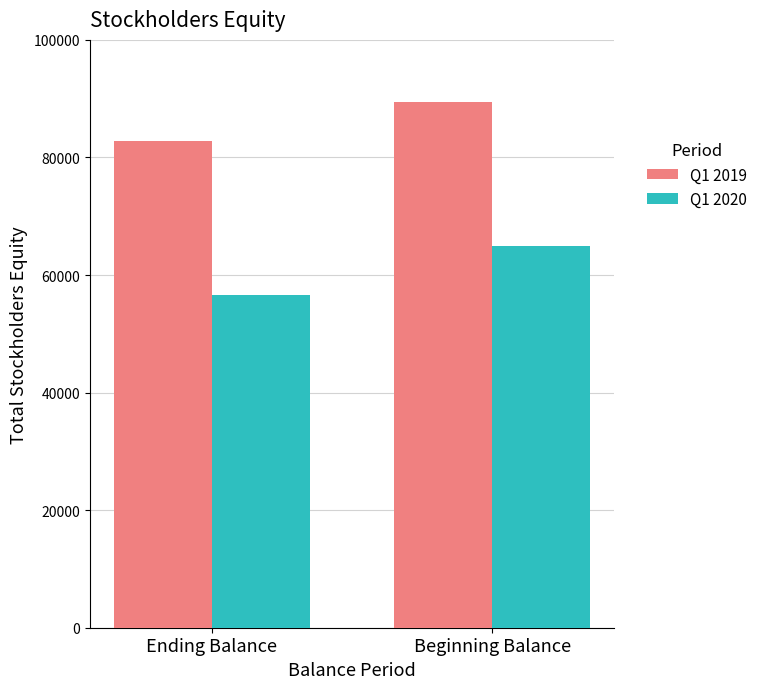

Reading left to right, transcribe all the data shown in this chart.

Q1 2019: Ending Balance=82761	Beginning Balance=89429
Q1 2020: Ending Balance=56608	Beginning Balance=65015